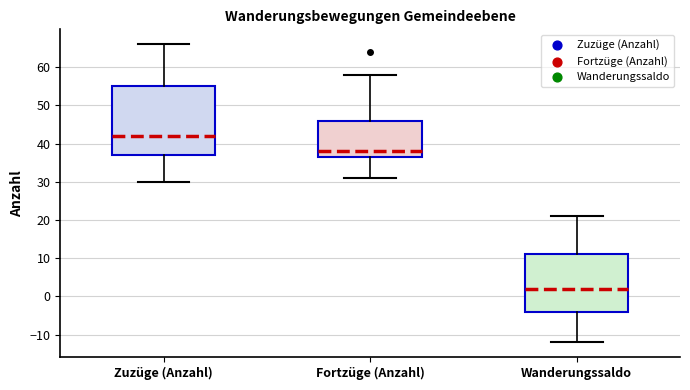

Comparing the boxes themselves (not the whiskers), which one is the tallest?

Zuzüge (Anzahl)